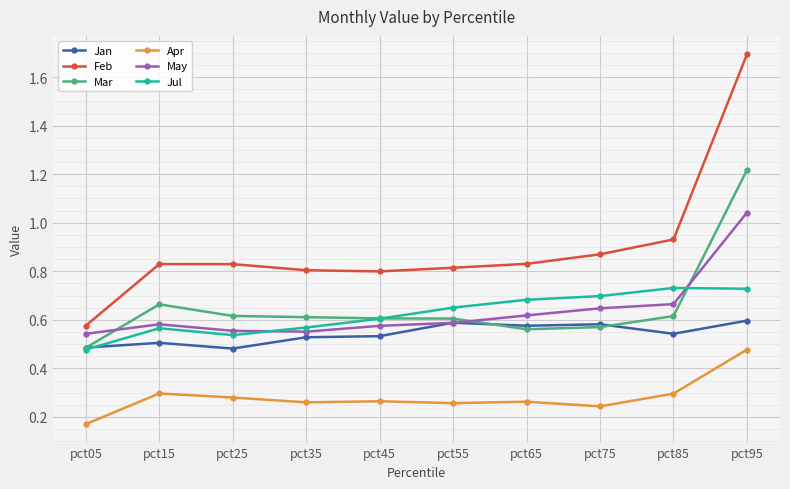

At which label does Mar reach its peak?

pct95